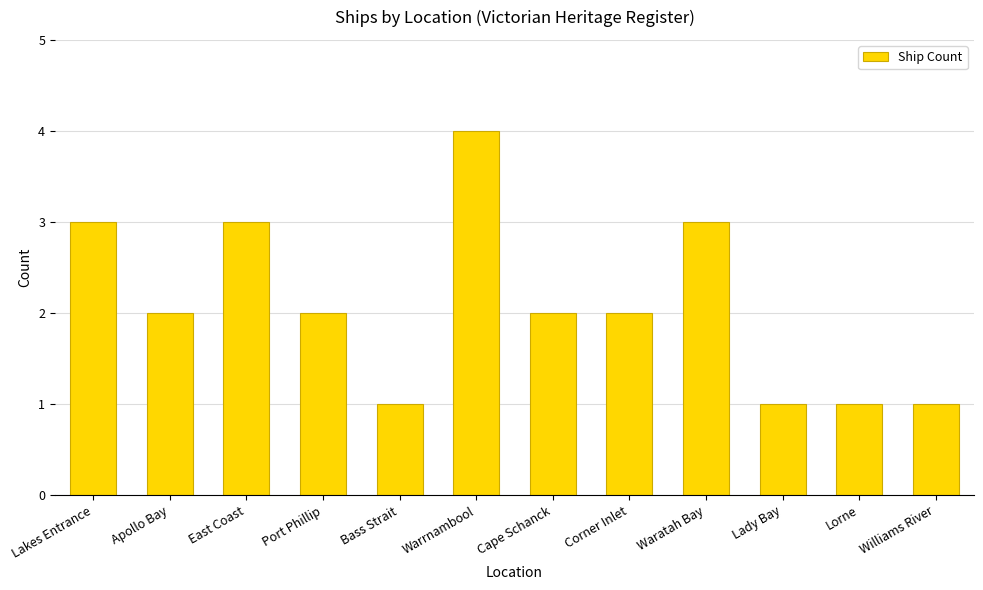

Approximately how many times larger is the value at Cape Schanck compared to Lakes Entrance?

0.7